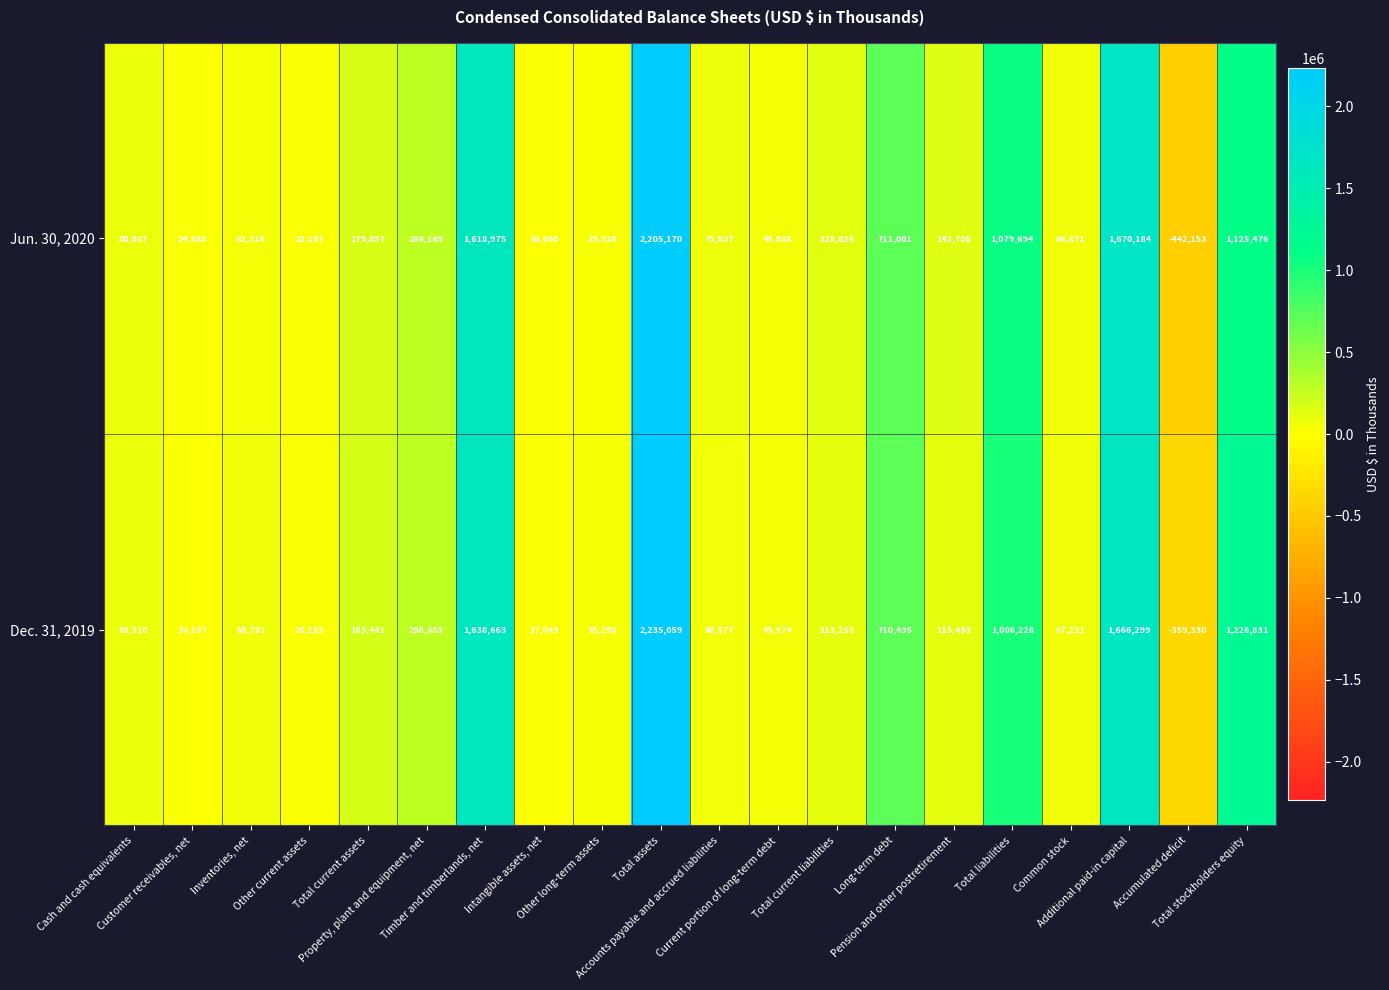

Count the number of data series in this chart.

2